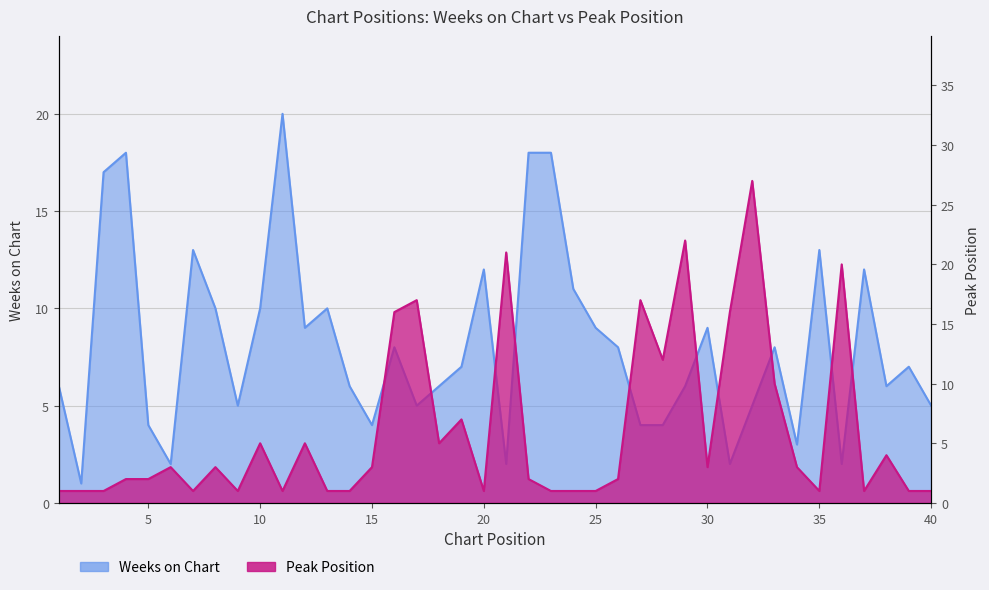

Is the value of Peak Position at 39 greater than the value of Weeks on Chart at 12?

No